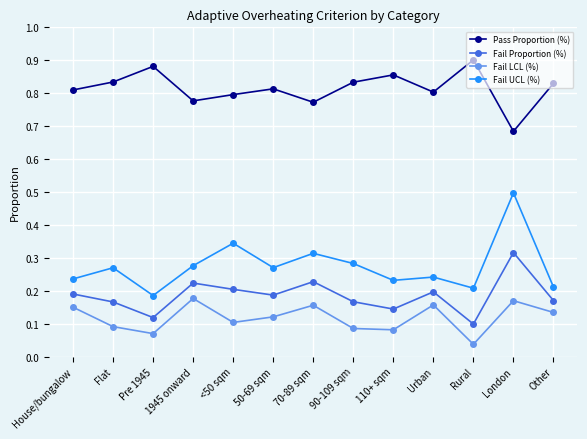

Is this an area chart (filled region under the line)?

No